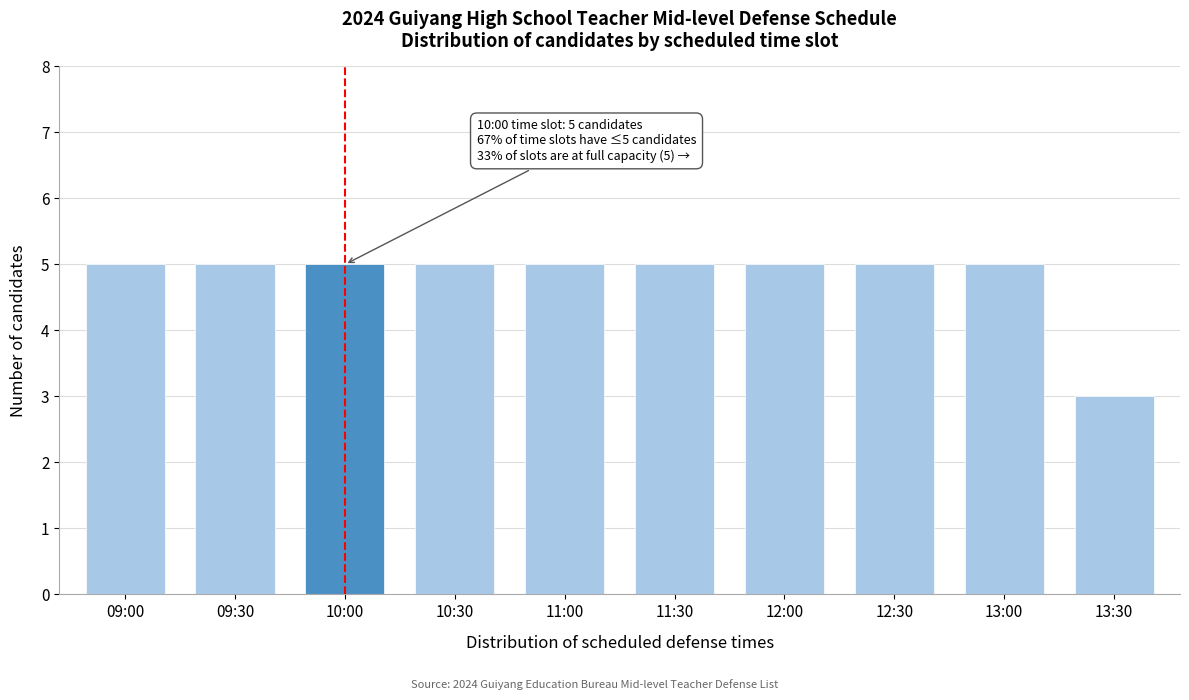

Reading left to right, list all the values displayed in this chart.

09:00=5	09:30=5	10:00=5	10:30=5	11:00=5	11:30=5	12:00=5	12:30=5	13:00=5	13:30=3